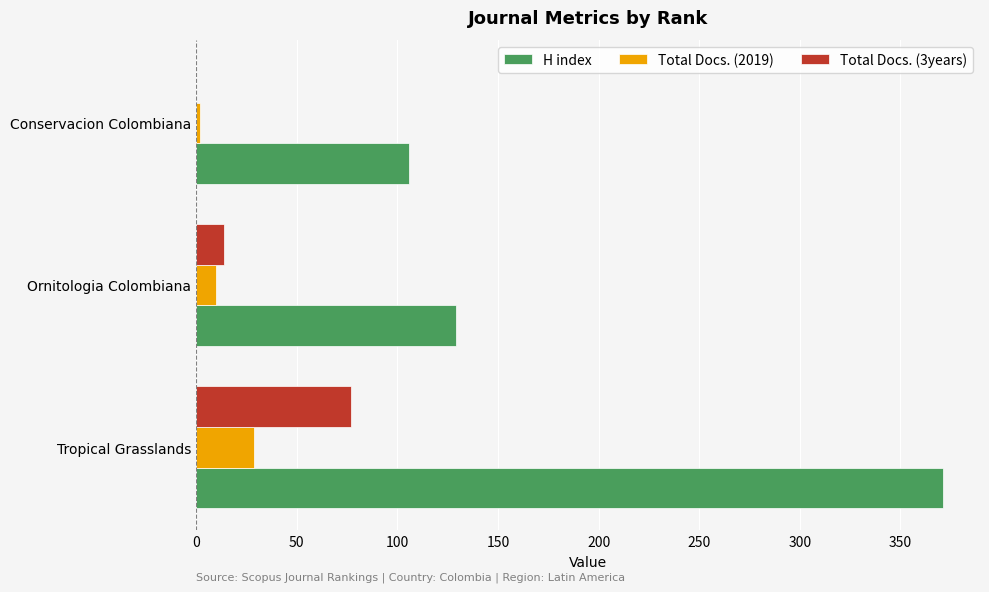

Is it true that Total Docs. (3years) equals 77 at Tropical Grasslands?

True